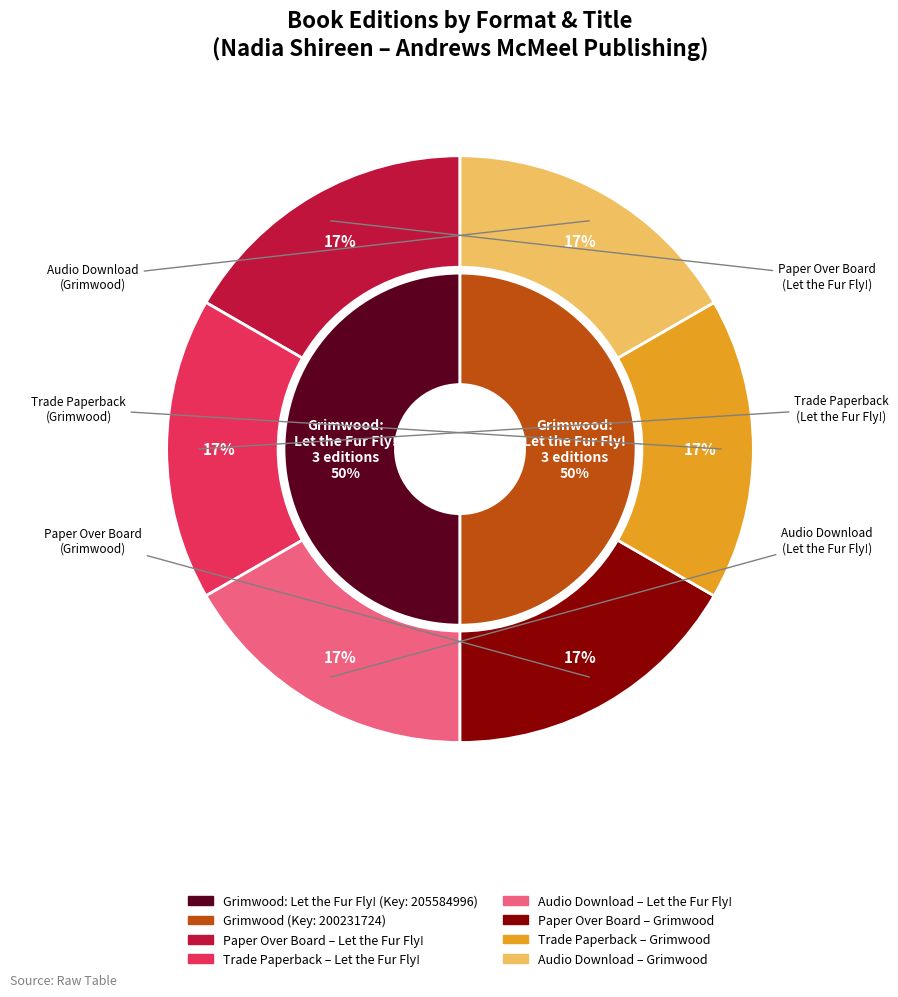

Is it true that Trade Paperback is 44% of the pie?

False